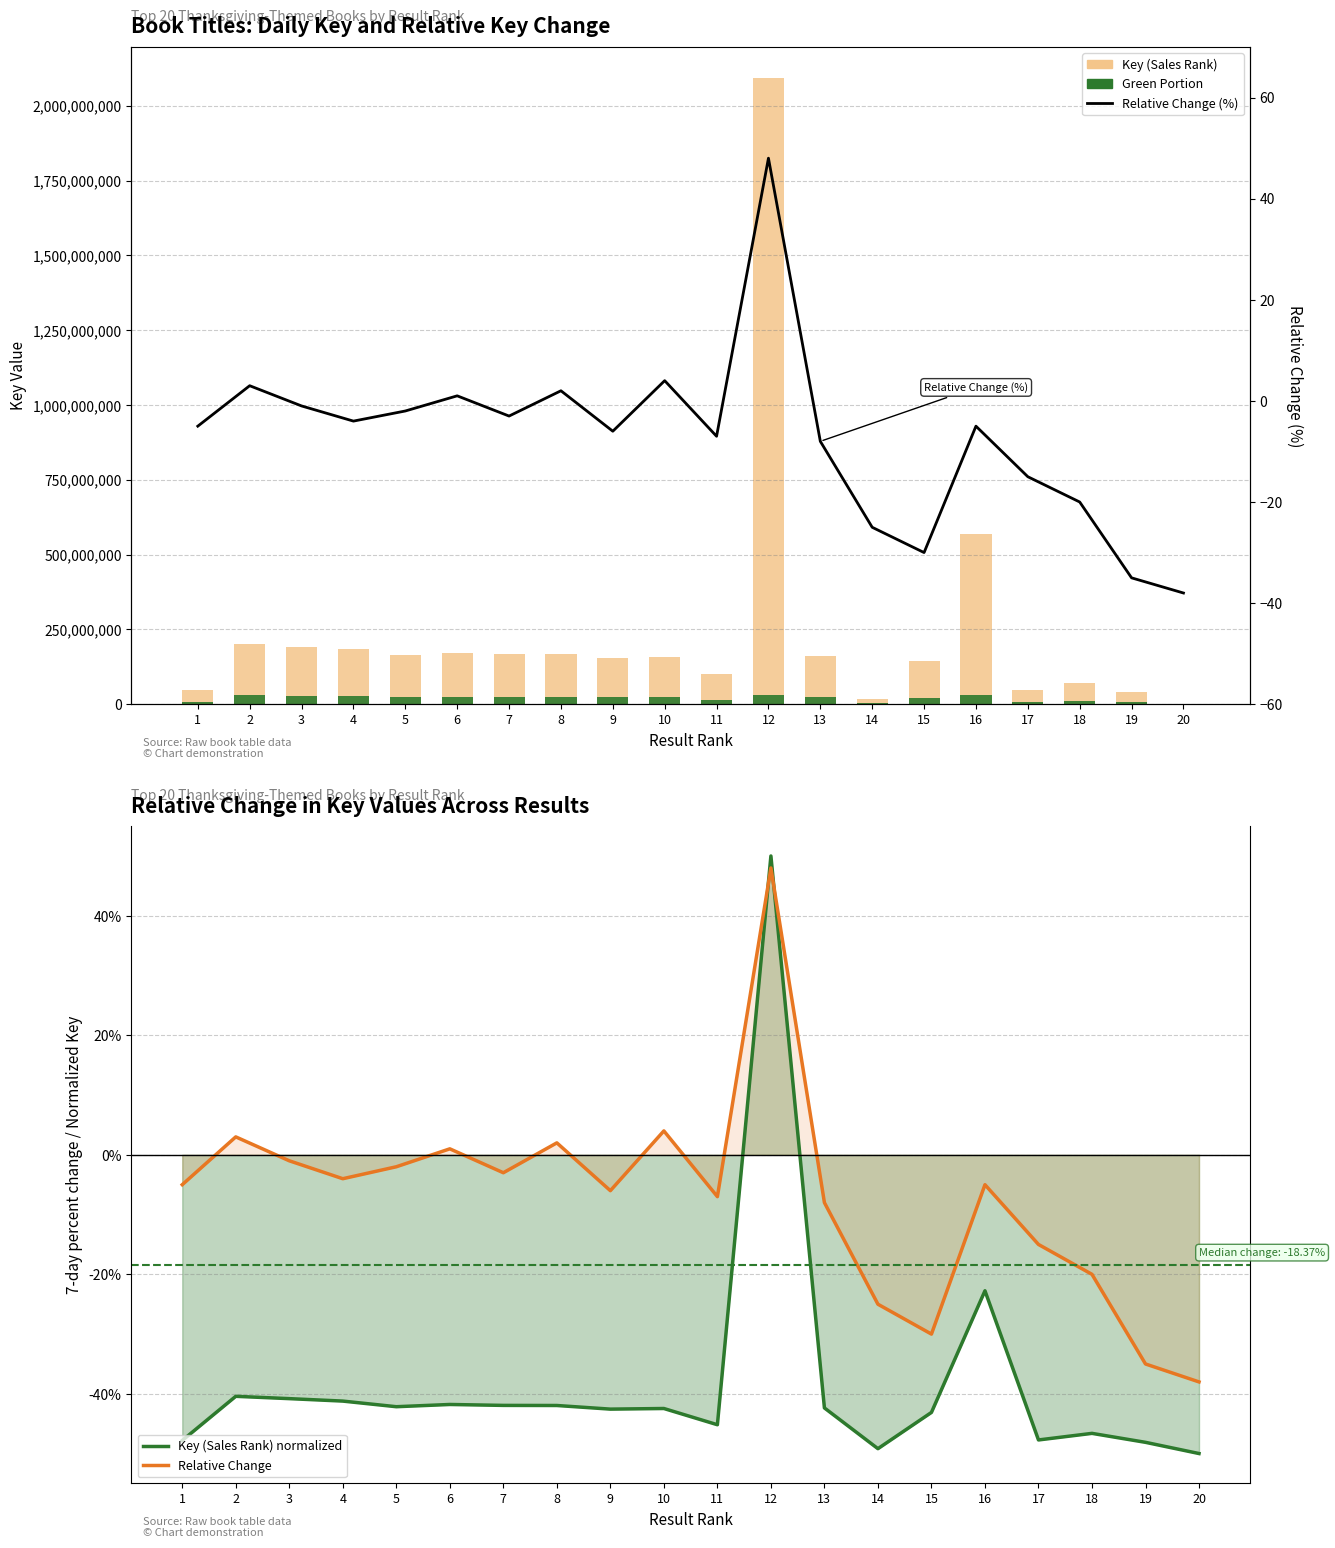

Between 11 and 14, which is larger?

11